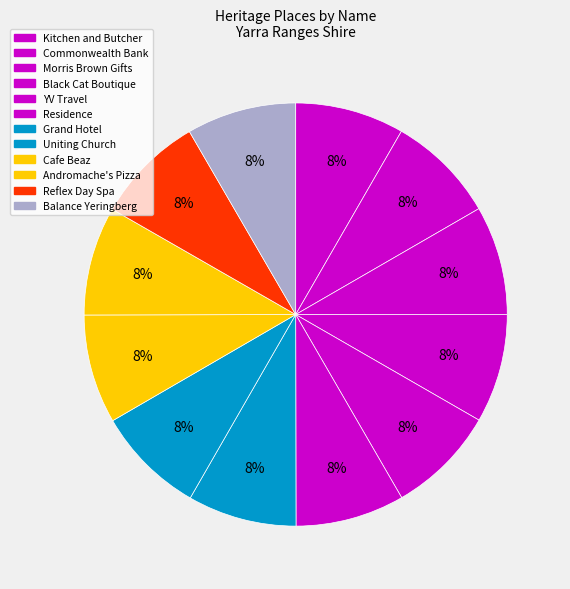

Which category has the smallest portion of the pie?

Kitchen and Butcher